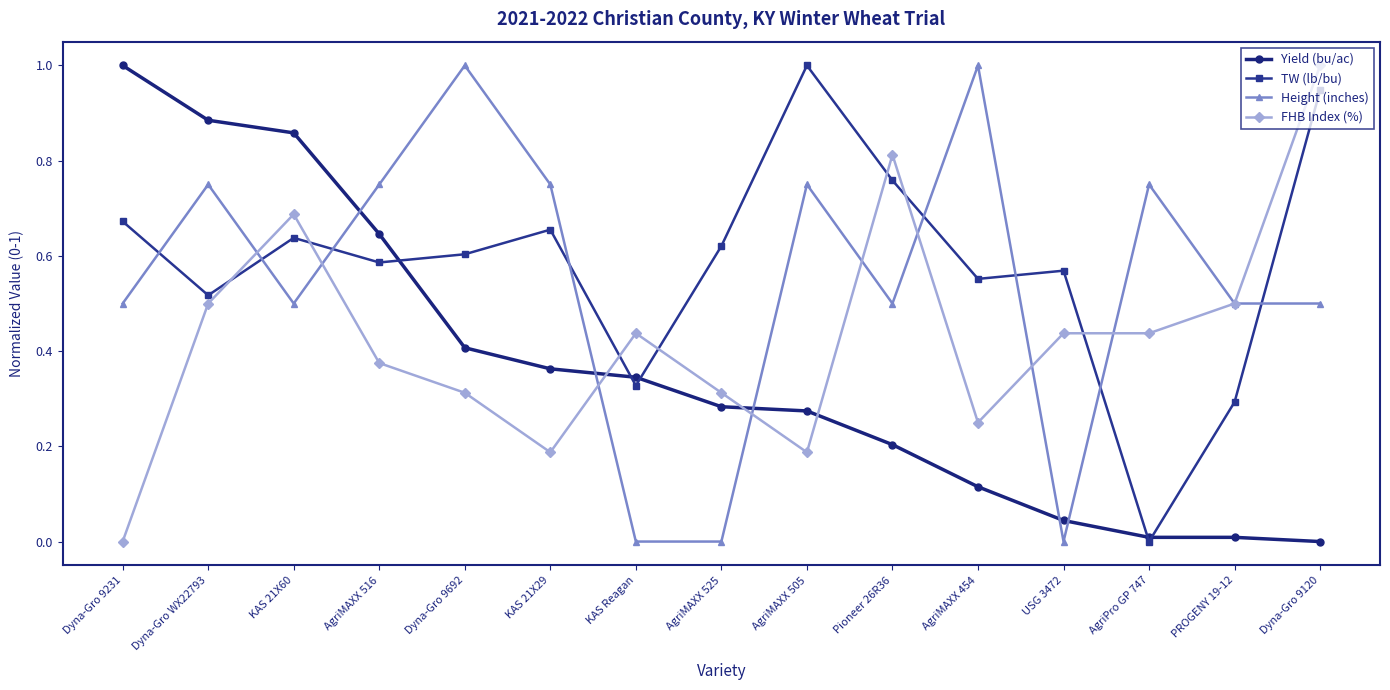

What is the label of the 3rd point from the right?

AgriPro GP 747